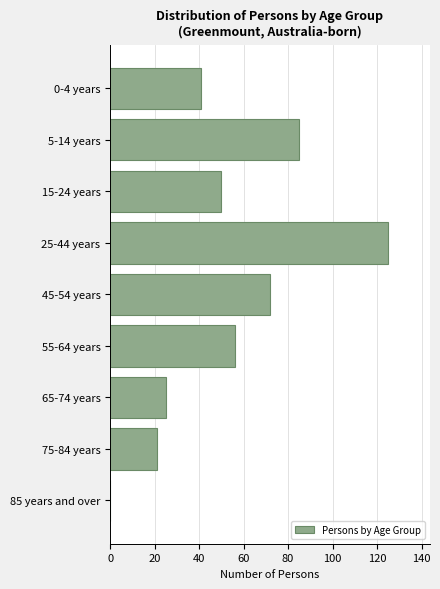

Reading bottom to top, what are all the values shown in this chart?

85 years and over=0	75-84 years=21	65-74 years=25	55-64 years=56	45-54 years=72	25-44 years=125	15-24 years=50	5-14 years=85	0-4 years=41